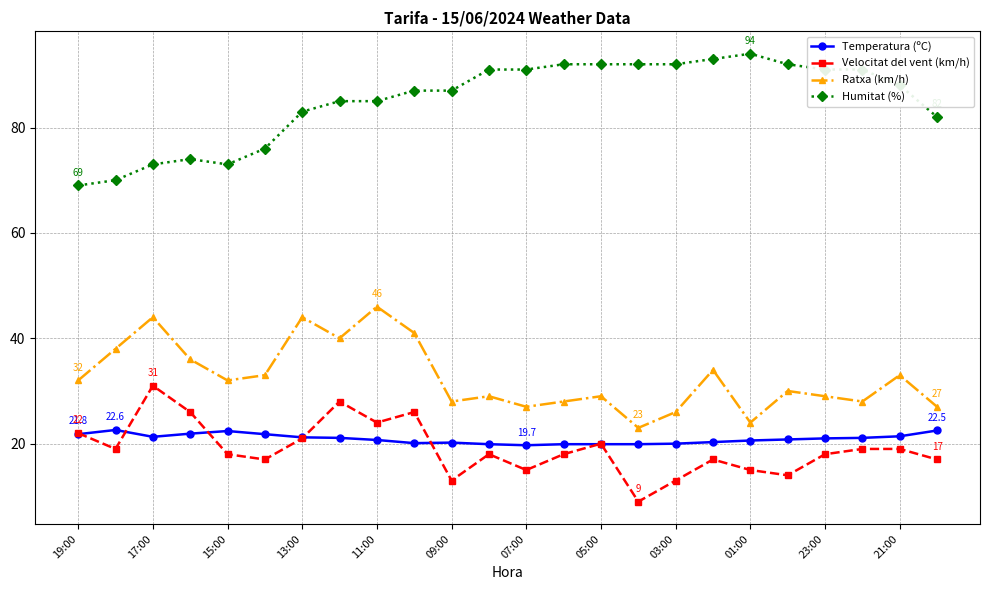

True or false: Velocitat del vent (km/h) and Ratxa (km/h) cross at least once.

False